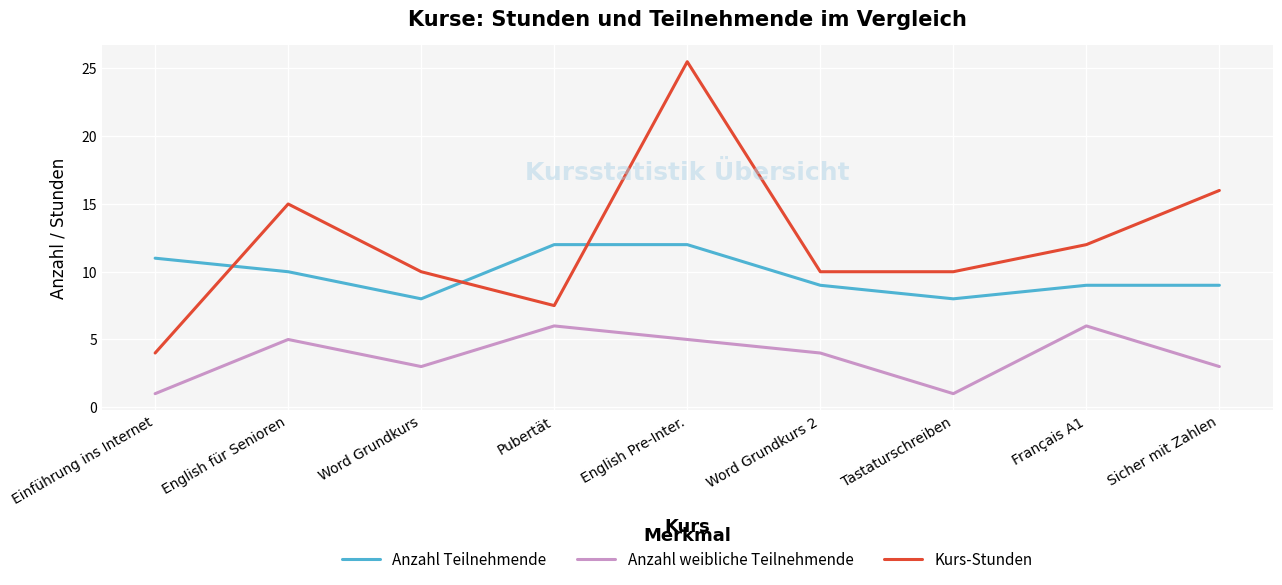

What is the total value across all series at English Pre-Inter.?

42.5